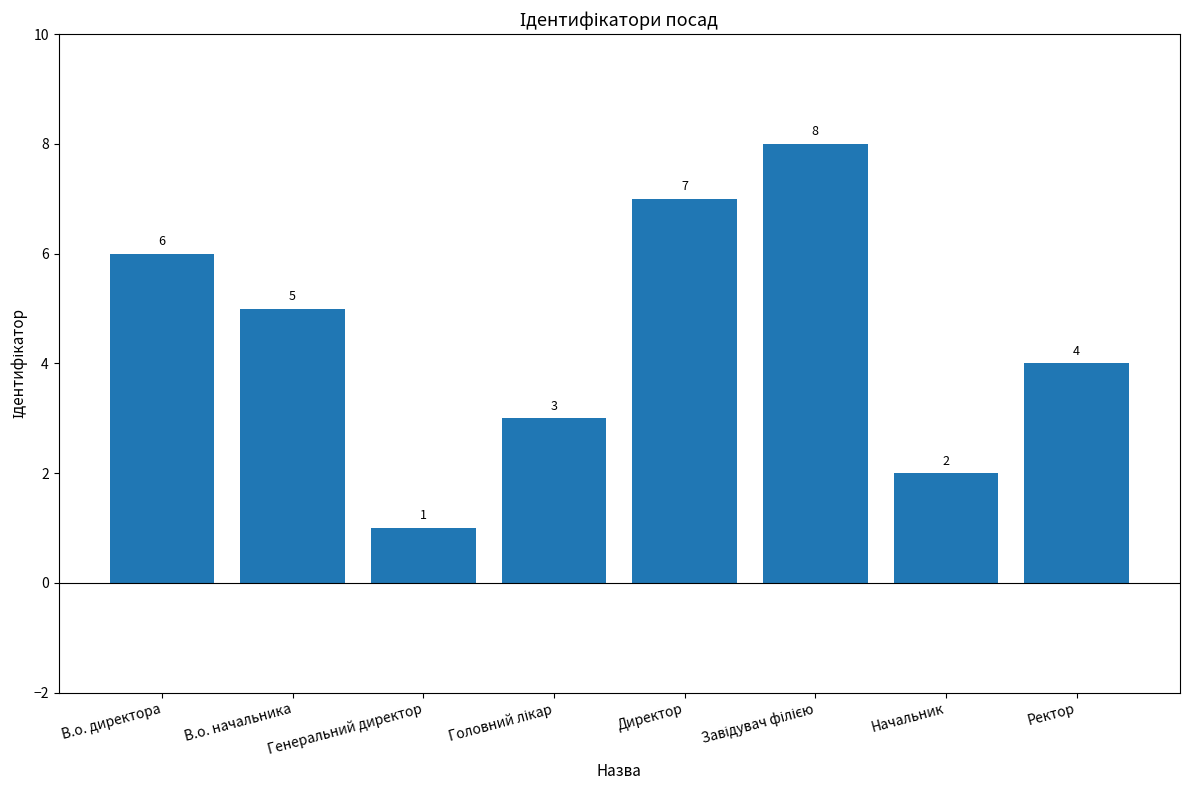

How many data points does each series have?

8